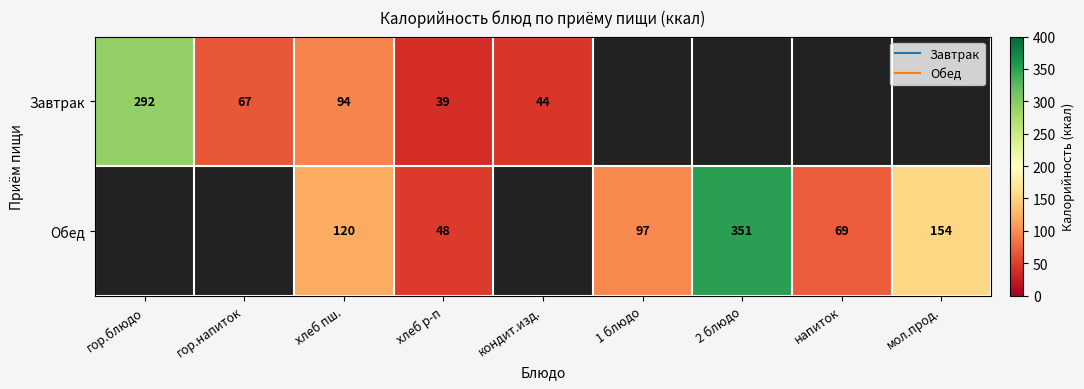

What is the maximum value shown in the chart?

351